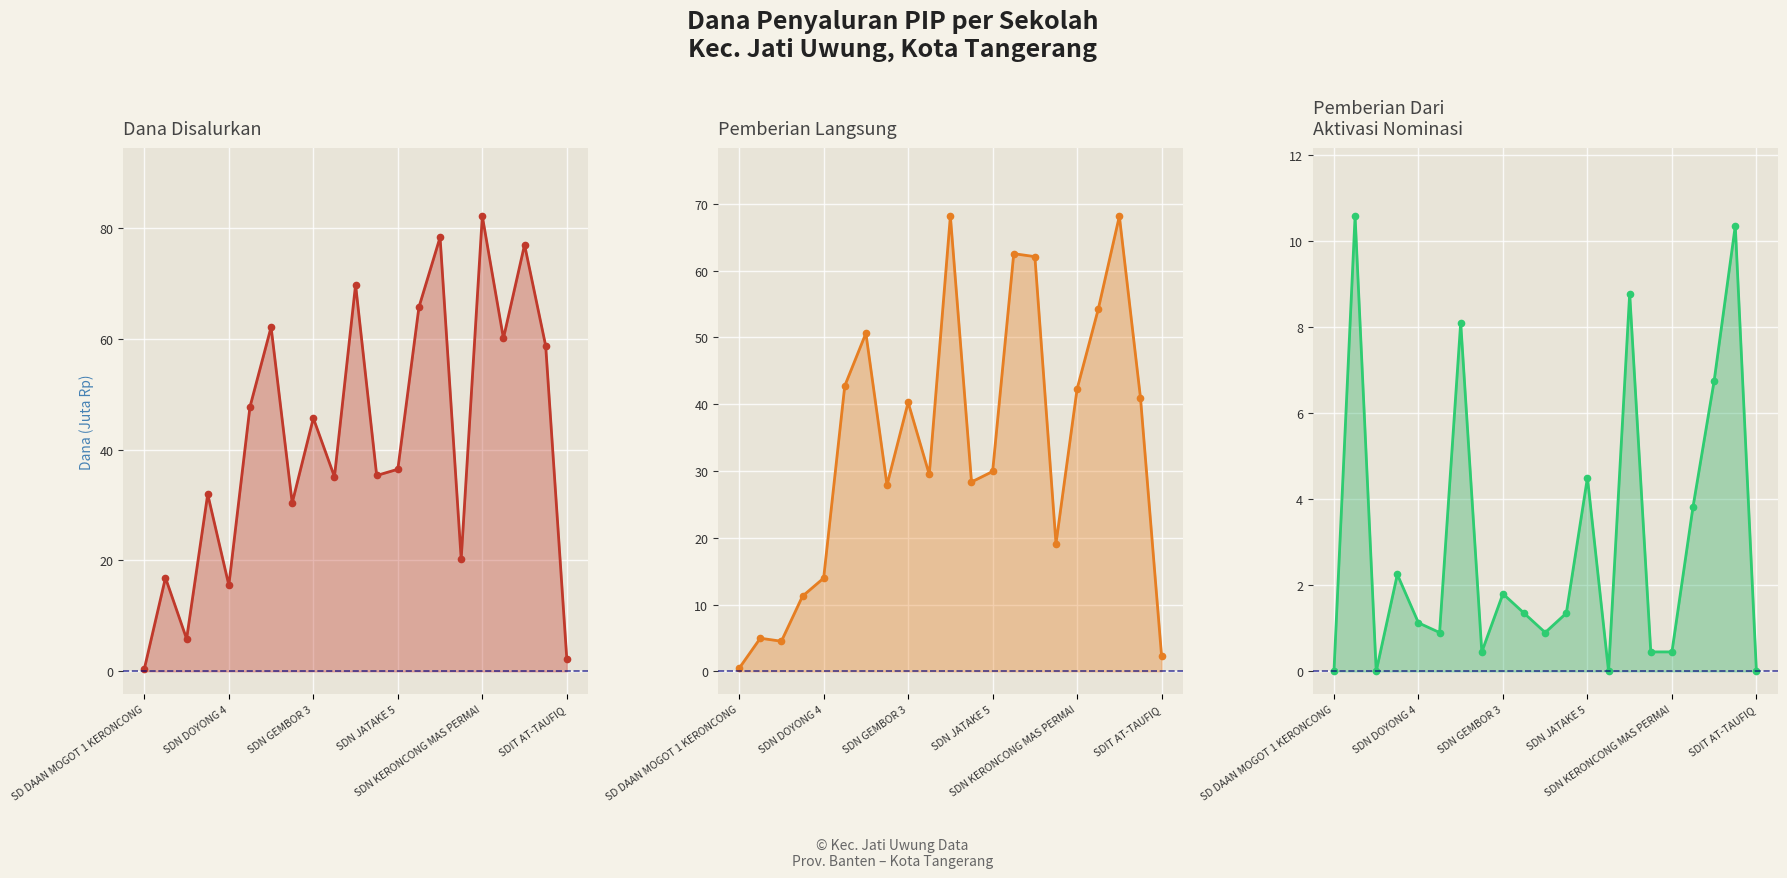

True or false: Pemberian Dari Aktivasi Nominasi and Pemberian cross at least once.

True